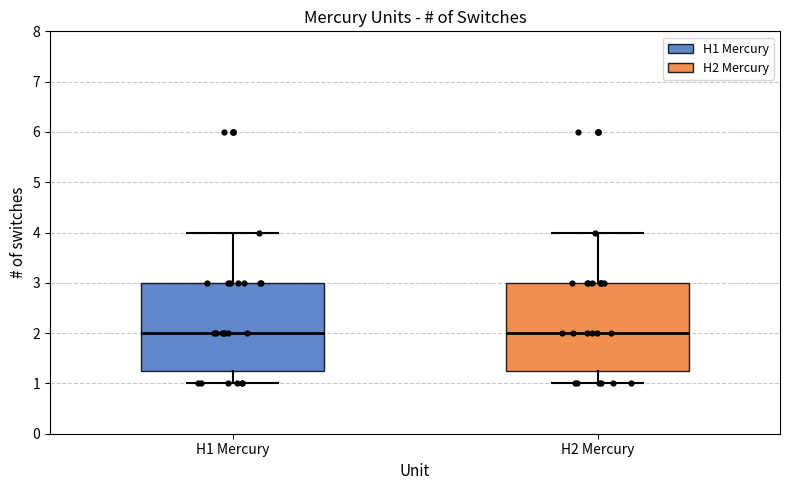

Where is the upper edge of the box for H2 Mercury on the y-axis? The values are not printed on the chart, so give them approximately, as read against the axis.

3.0